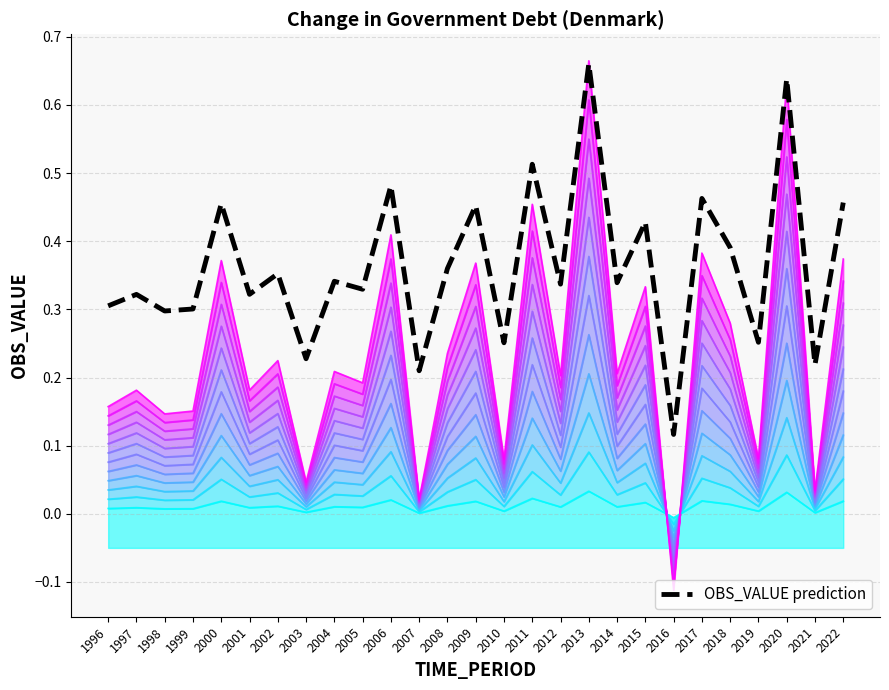

What is the difference between the values at 2020 and 1996?

0.3